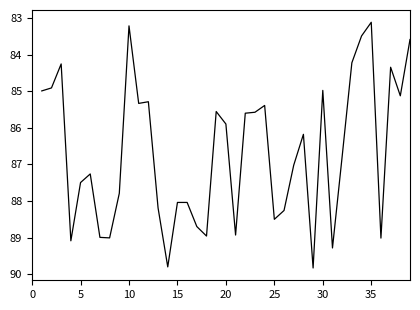

What is the minimum value shown in the chart?

83.1